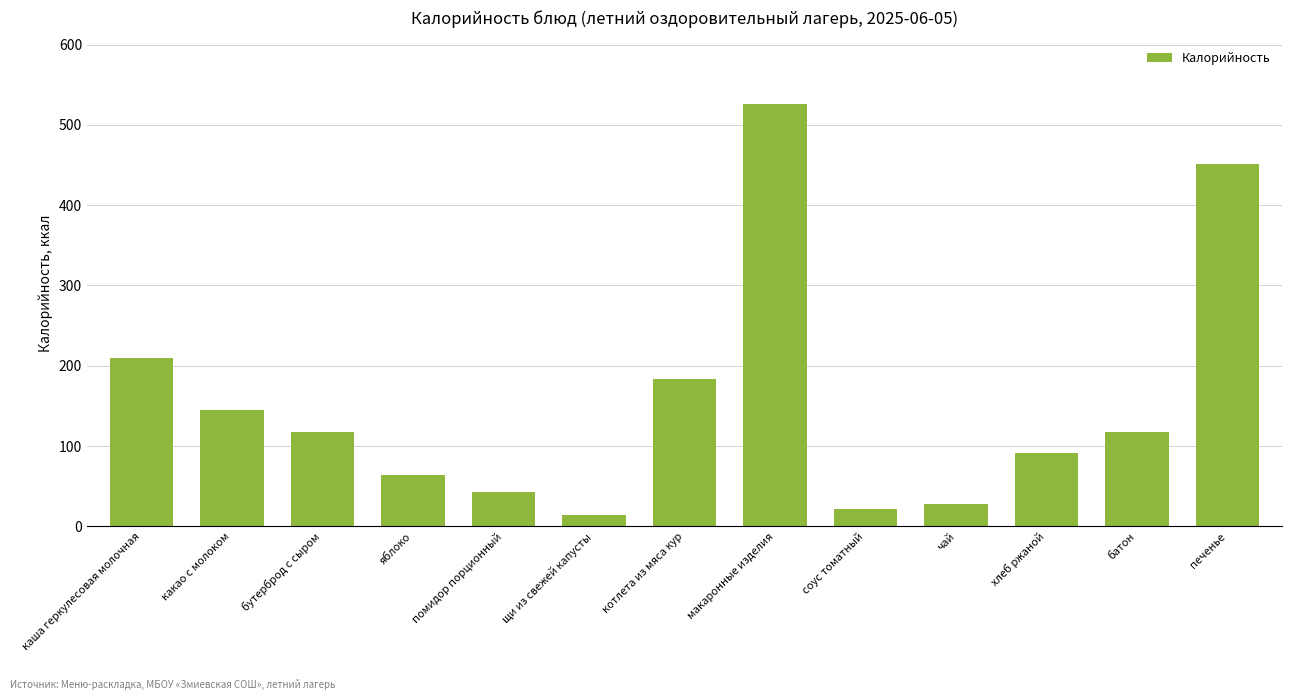

Which category has the highest value across all series?

макаронные изделия